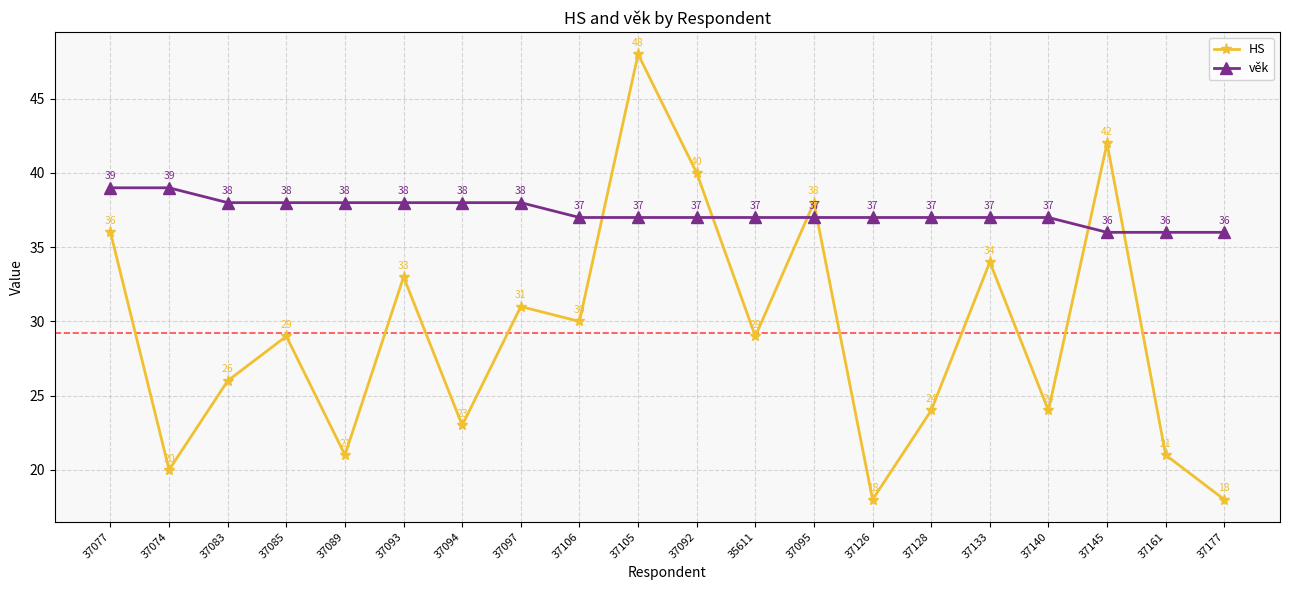

Which series changed the most between 37077 and 37145?

HS